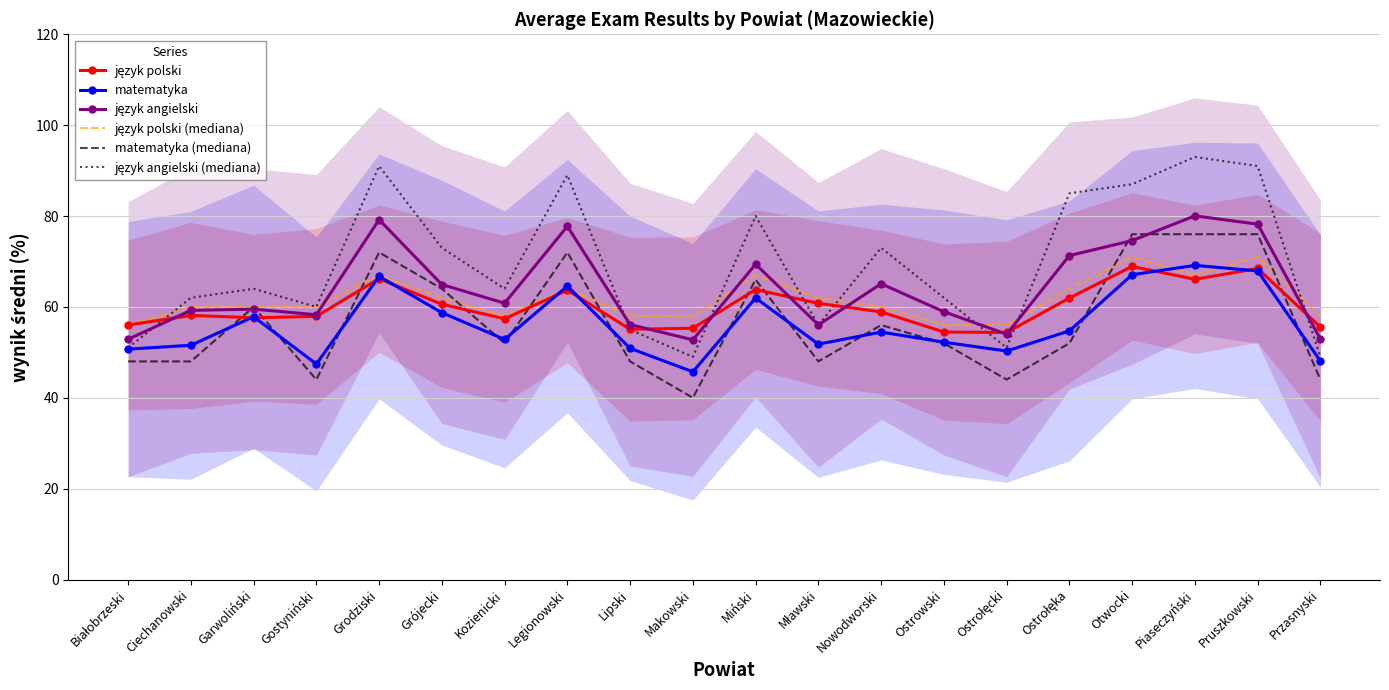

Which series has the largest range (max minus min)?

język angielski (mediana)